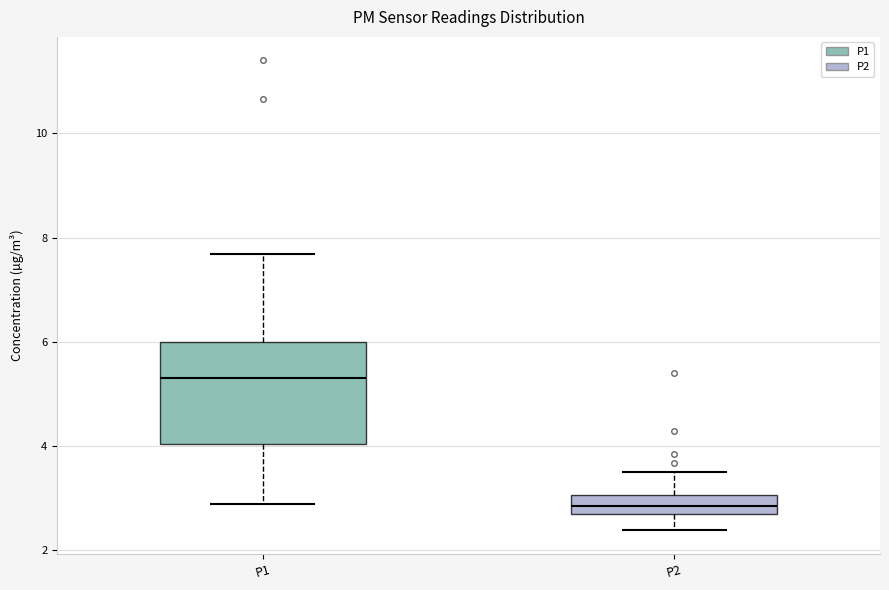

Which box is the tallest, from its lower edge to its upper edge?

P1